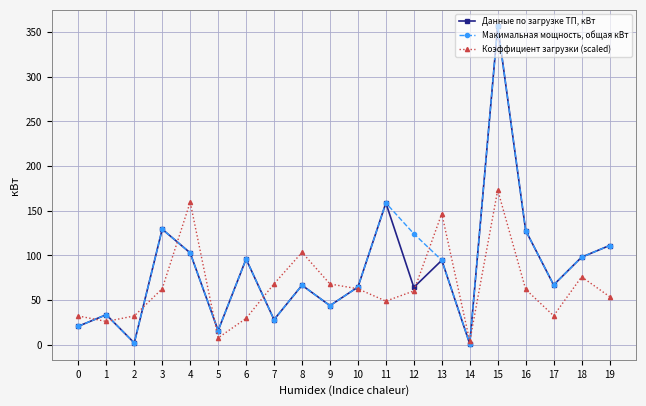

At which label is Коэффициент загрузки (scaled) closest to 88?

18